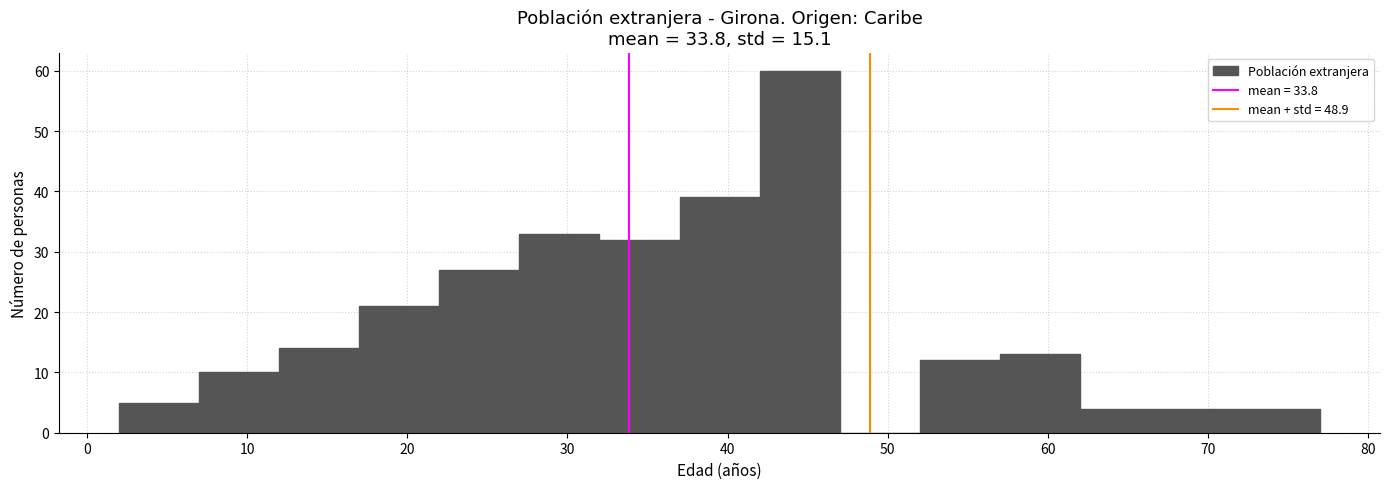

Reading left to right, list every bar in this chart as the range it spans on the x-axis followed by its height. The values are not printed on the chart, so give them approximately, as read against the axis.

2 to 7: 5
7 to 12: 10
12 to 17: 14
17 to 22: 21
22 to 27: 27
27 to 32: 33
32 to 37: 32
37 to 42: 39
42 to 47: 60
47 to 52: 0
52 to 57: 12
57 to 62: 13
62 to 67: 4
67 to 72: 4
72 to 77: 4